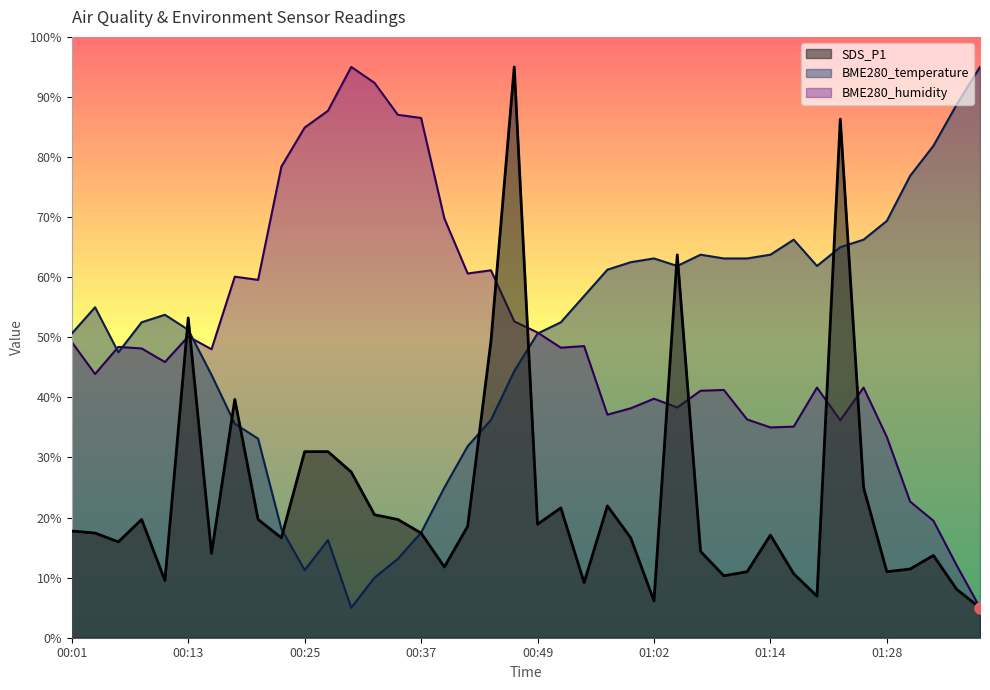

What are all the series names shown in the legend?

SDS_P1, BME280_temperature, BME280_humidity